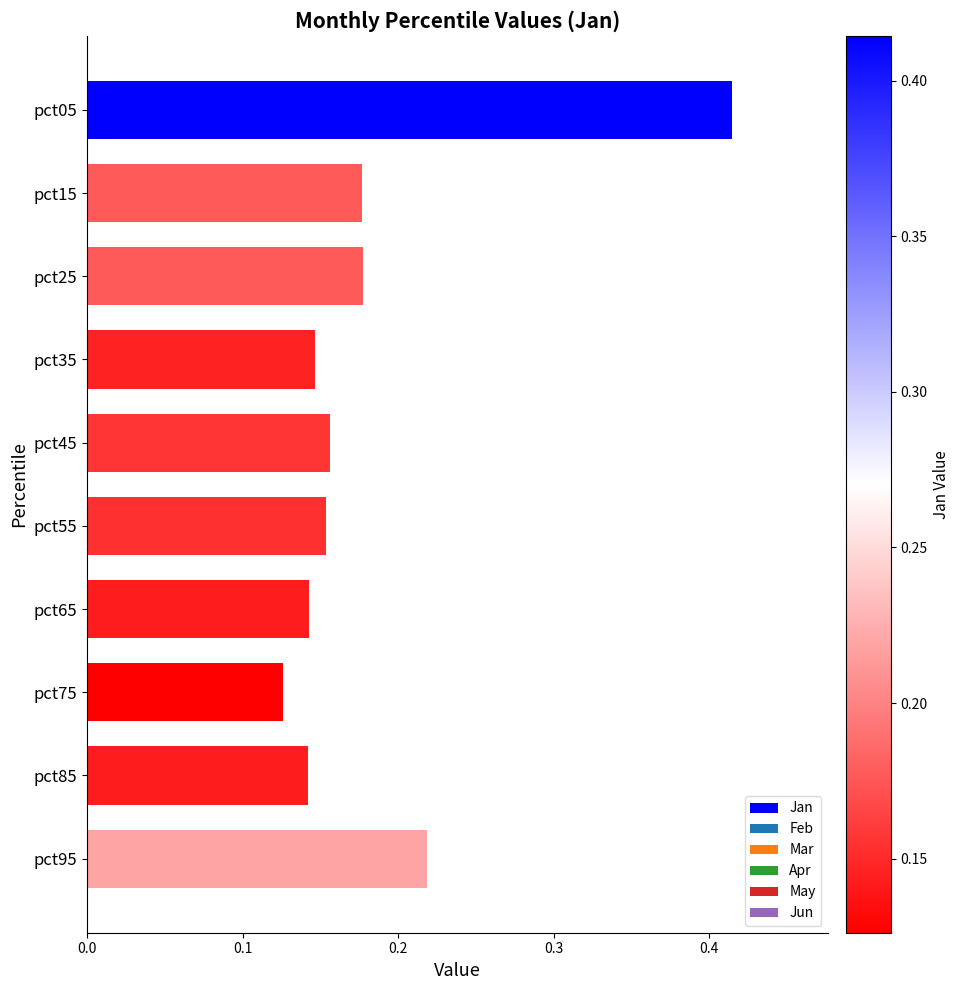

Which label corresponds to the smallest value in the chart?

pct75